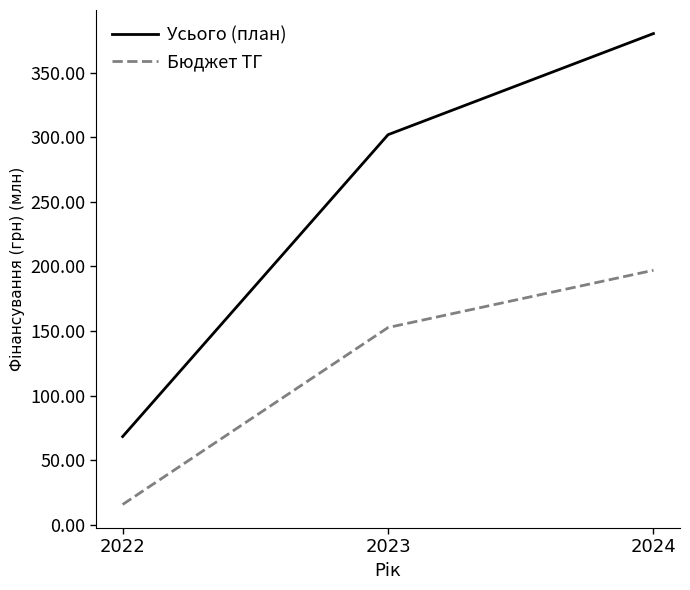

Is it true that Бюджет ТГ equals 201.8 at 2023?

False